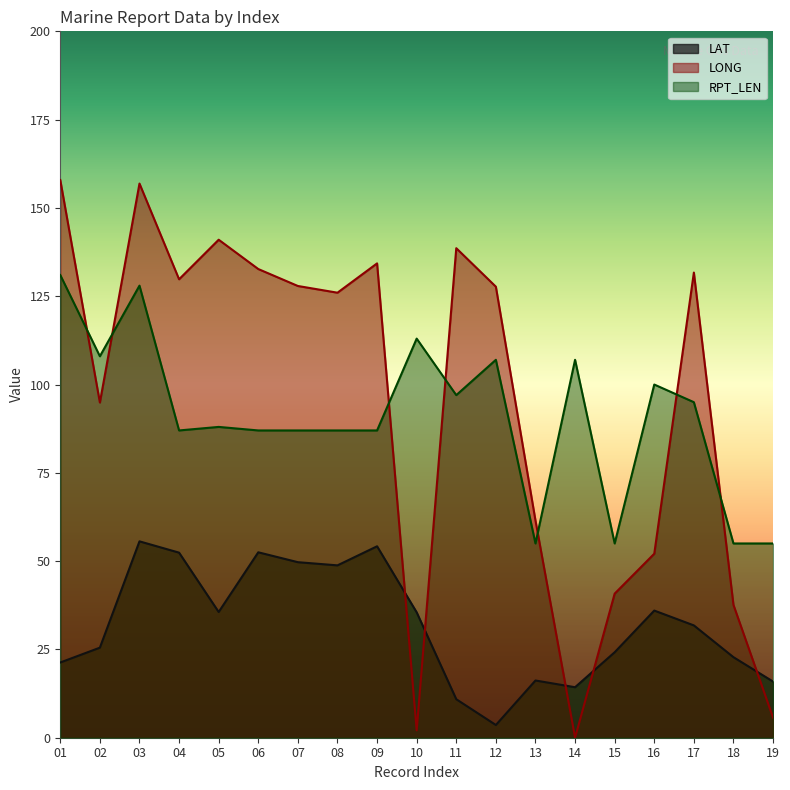

What is the sum of all LAT values?

606.8